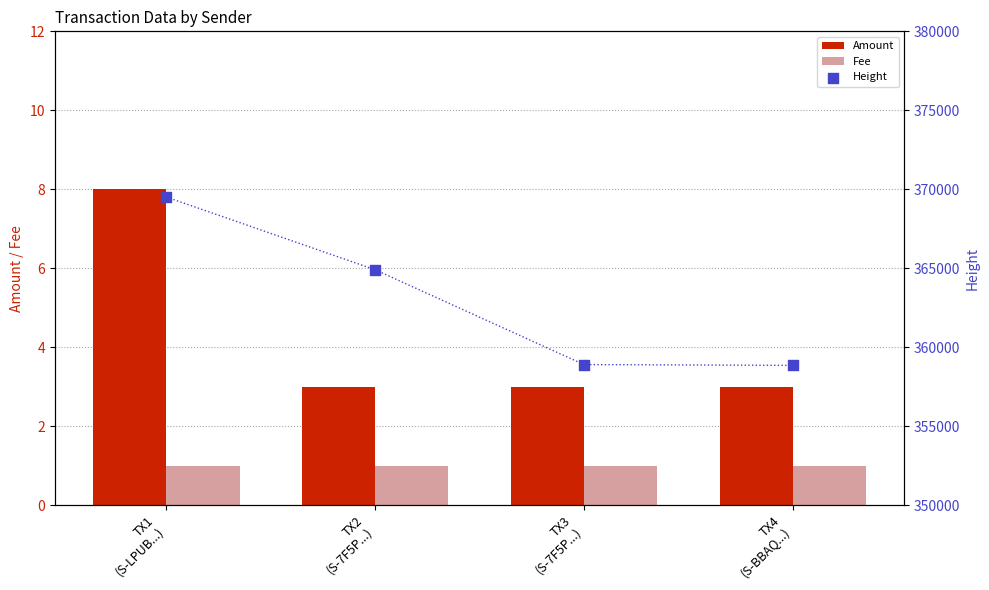

What are all the series names shown in the legend?

Amount, Fee, Height